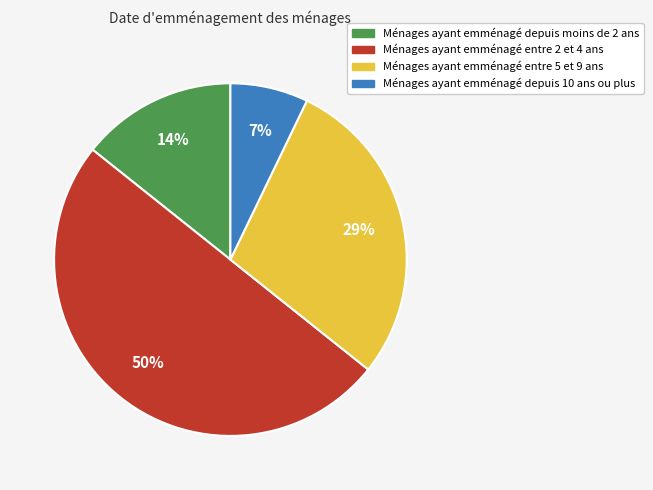

How many segments does this pie chart have?

4